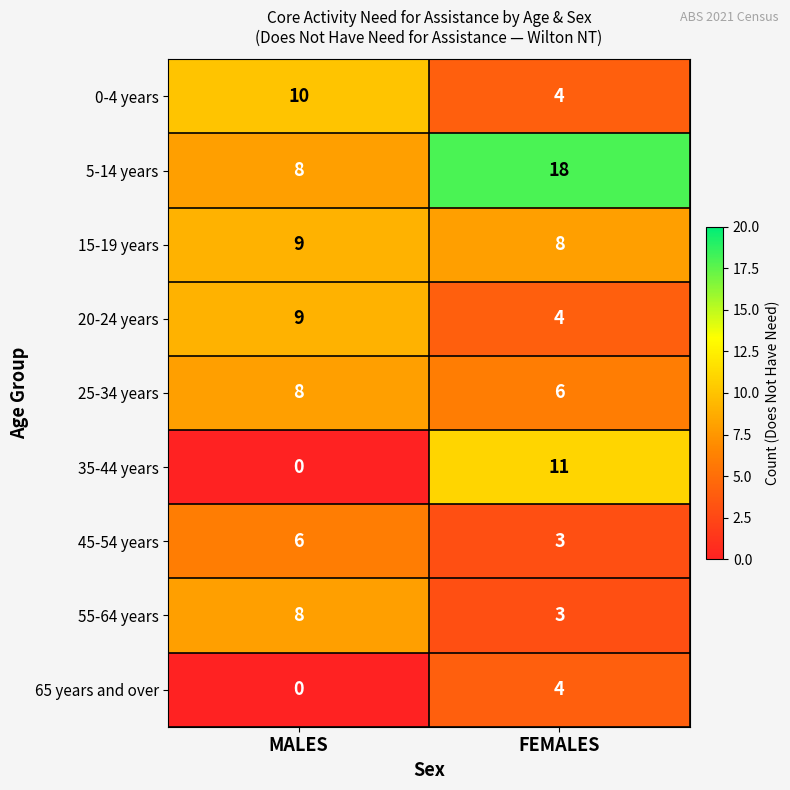

What is the difference between the highest and lowest values at FEMALES?

15